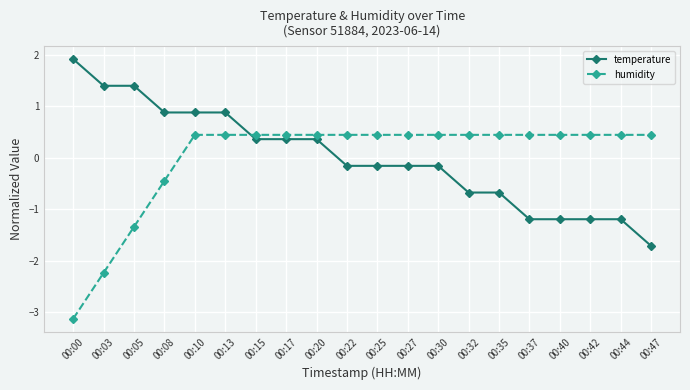

What is the maximum value for humidity?

0.4